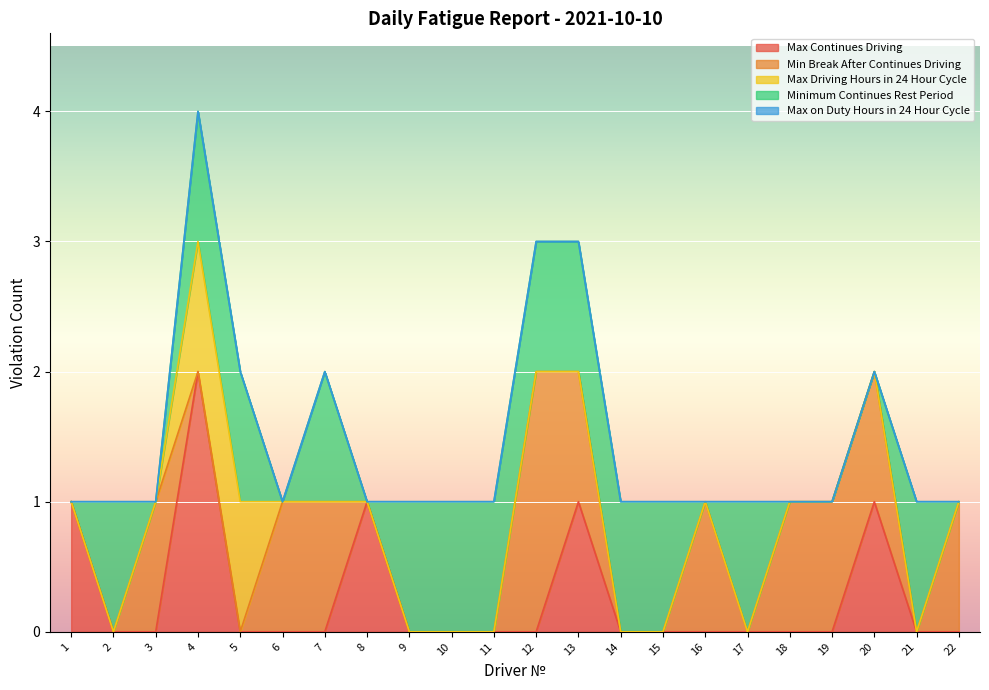

At which category is the sum across all series the highest?

4